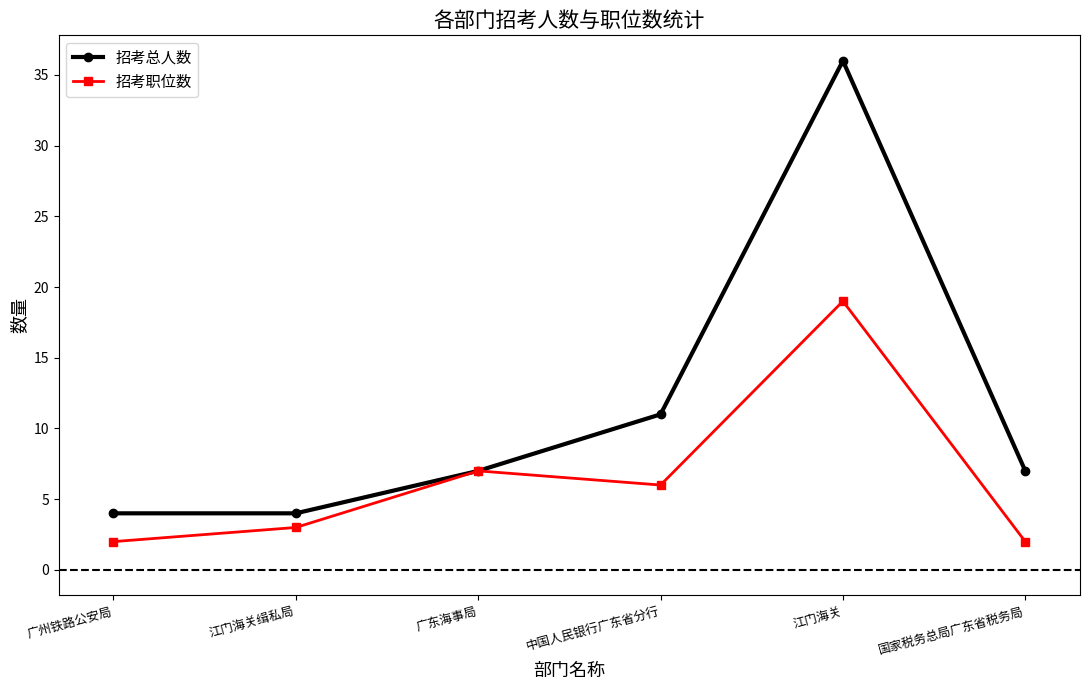

Between 广州铁路公安局 and 广东海事局, which series saw the biggest shift?

招考职位数